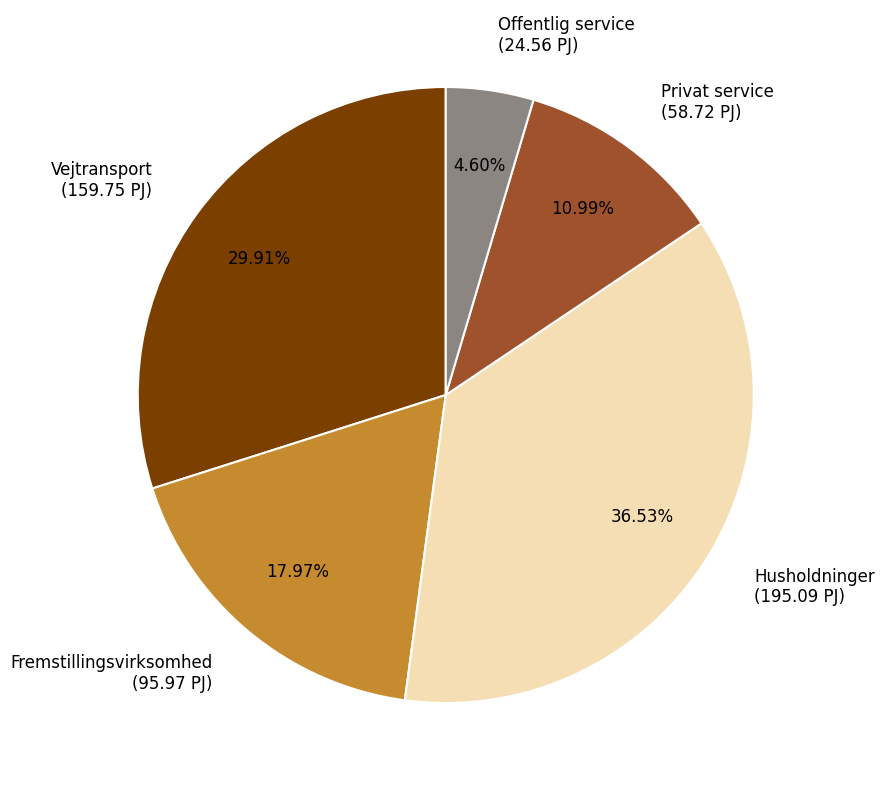

To the nearest percent, what portion does Vejtransport represent?

30%